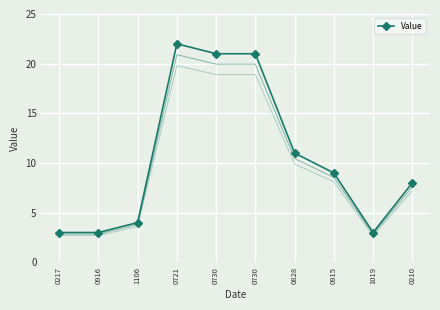

List the labels in order of value, largest first.

0721, 0730, 0730, 0828, 0915, 0210, 1106, 0217, 0916, 1019